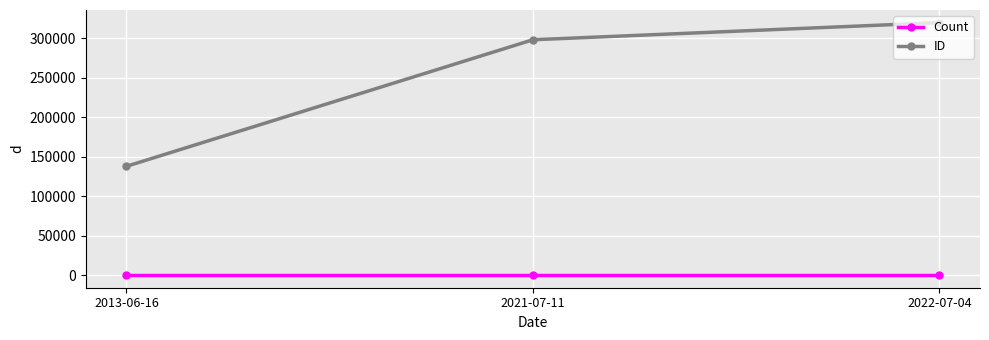

How many lines are shown in the chart?

2